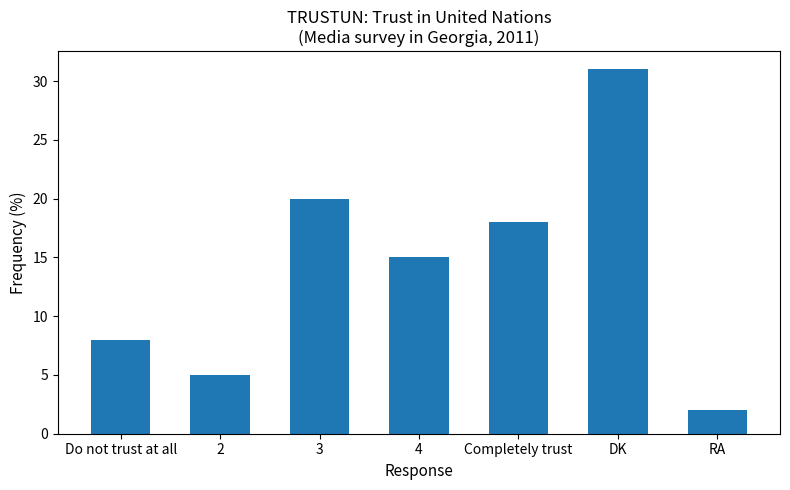

What is the sum of all values?

99